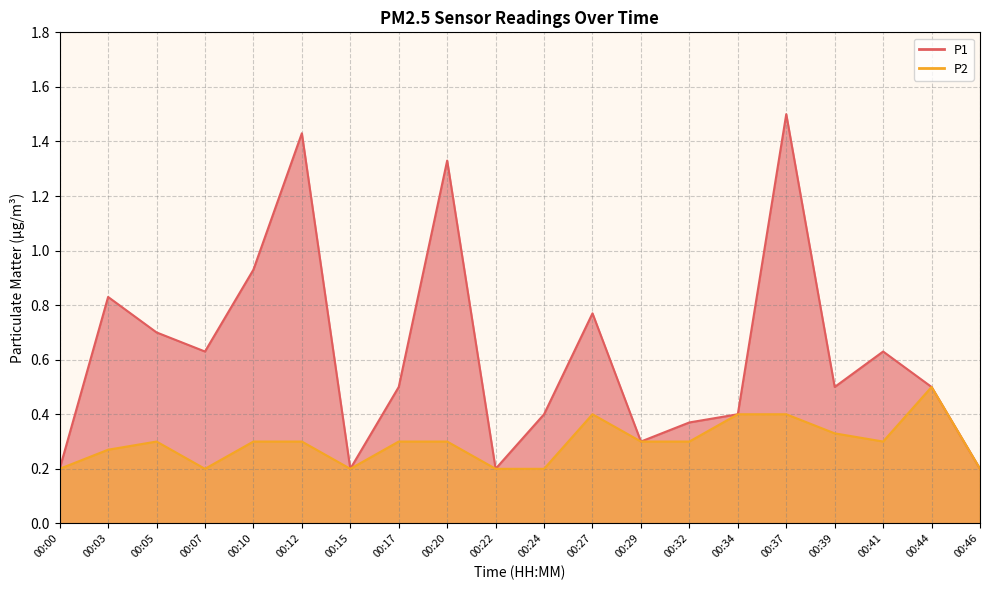

How many series are shown in this chart?

2